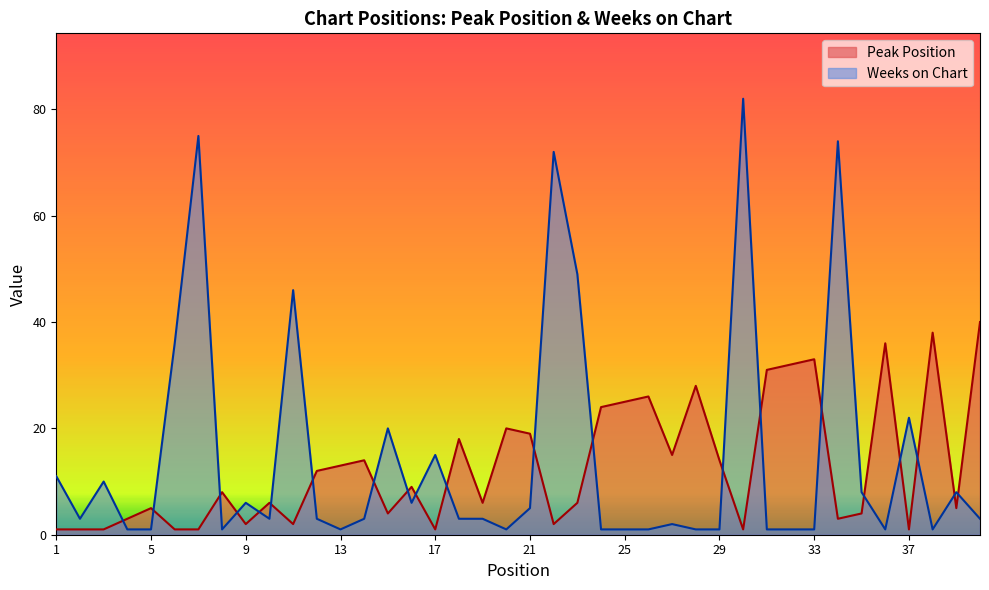

Is the value of Peak Position at 40 greater than the value of Weeks on Chart at 11?

No